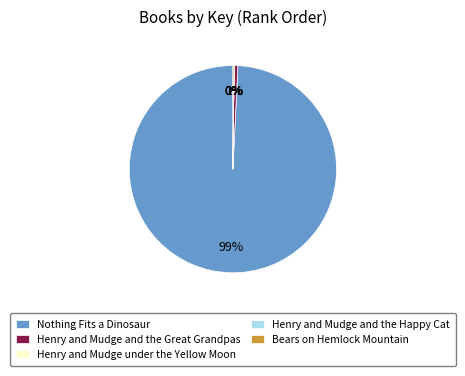

Is there a majority slice in this chart?

Yes